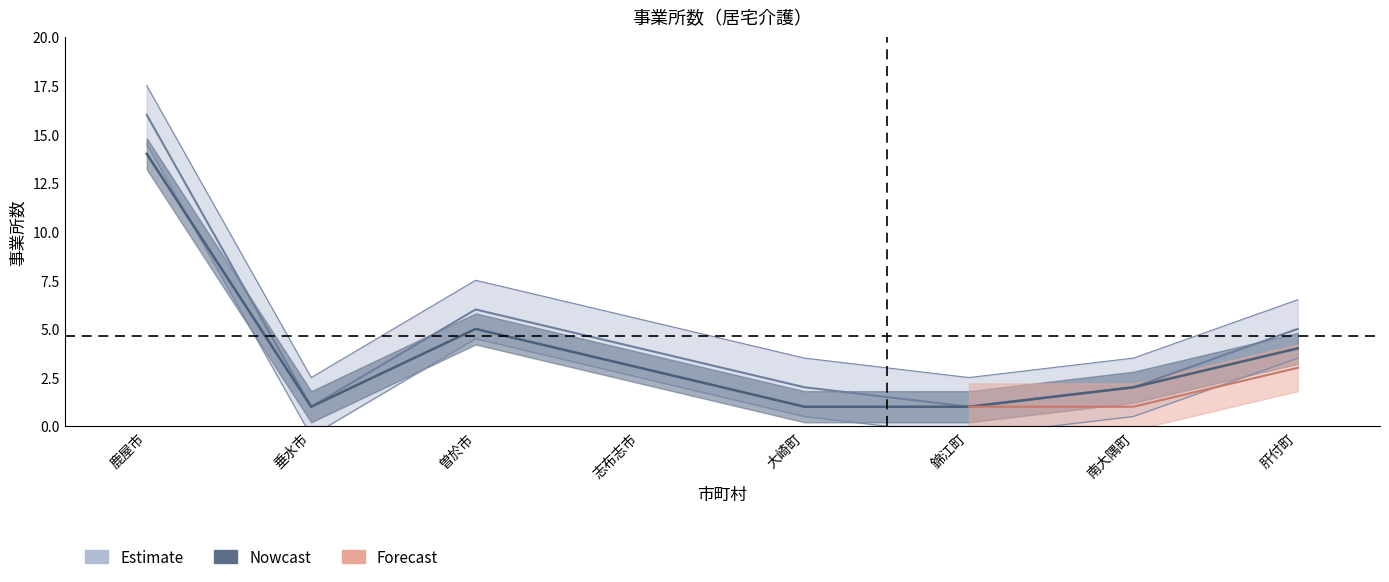

The Estimate series shows 1.0 at 錦江町. True or false?

True